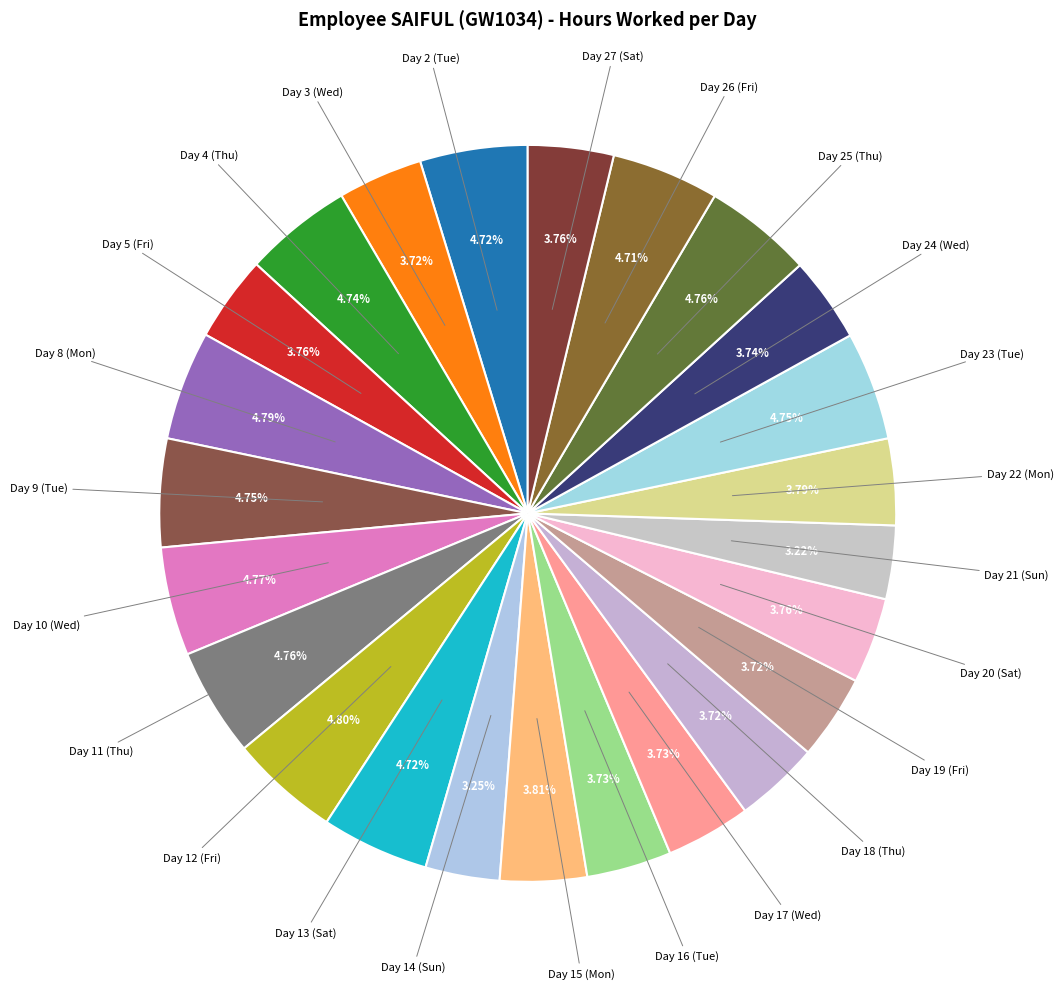

Approximately how many times larger is the value at Day 18 (Thu) compared to Day 12 (Fri)?

0.8